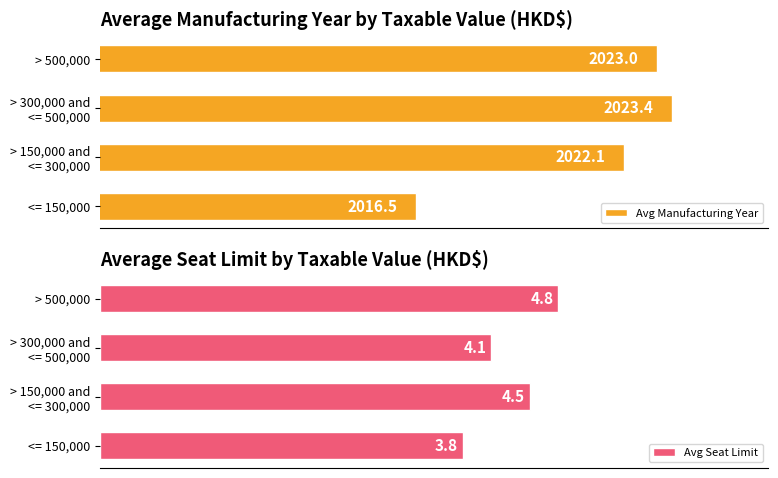

At which label is Avg Manufacturing Year closest to 2019?

<= 150,000